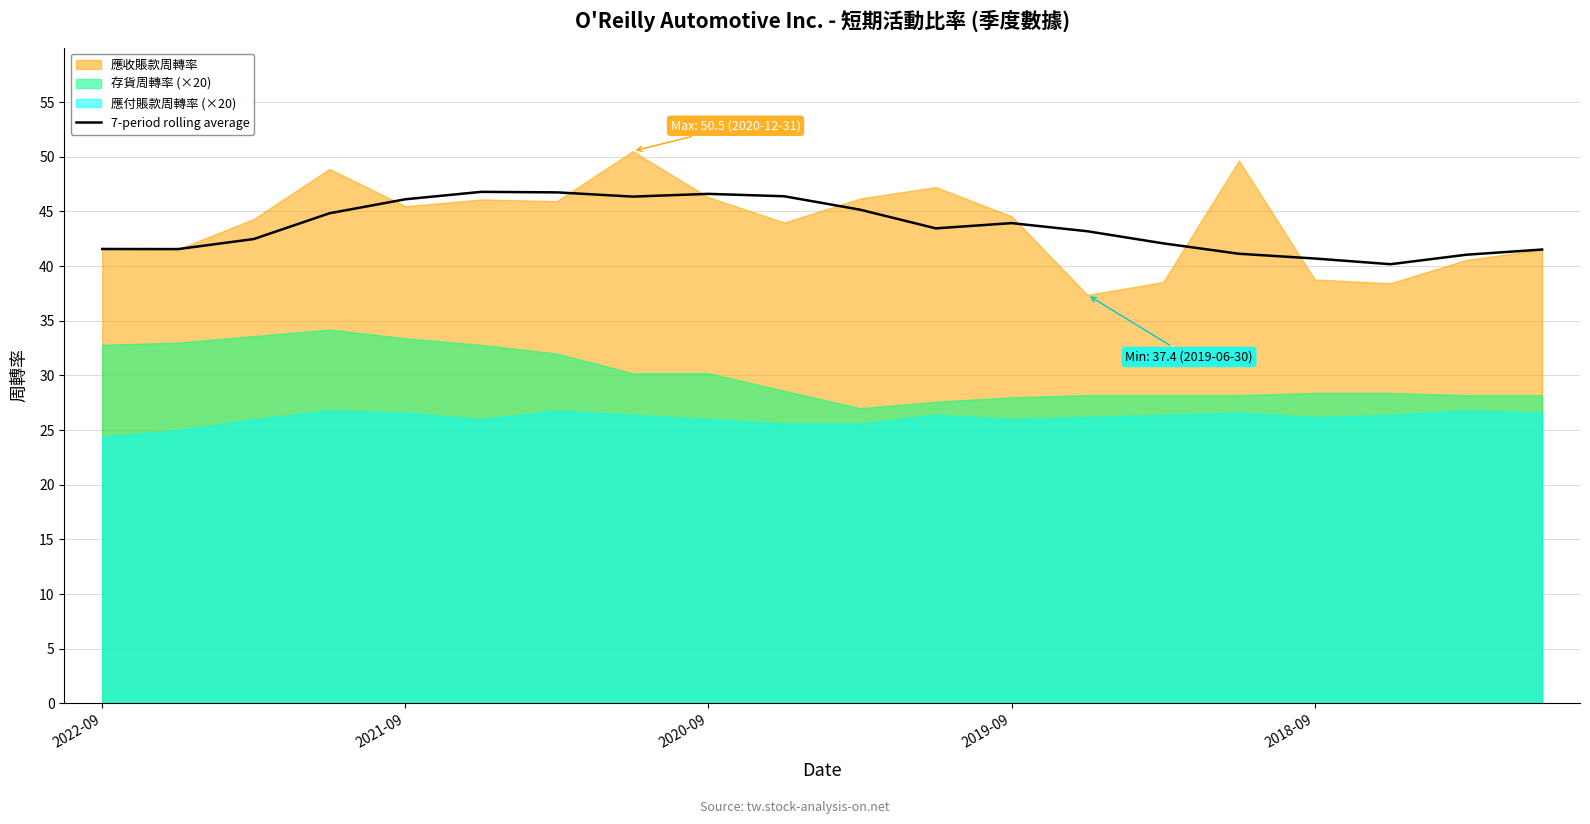

True or false: 7-period rolling average has a value of 23.3 at 2019-09.

False